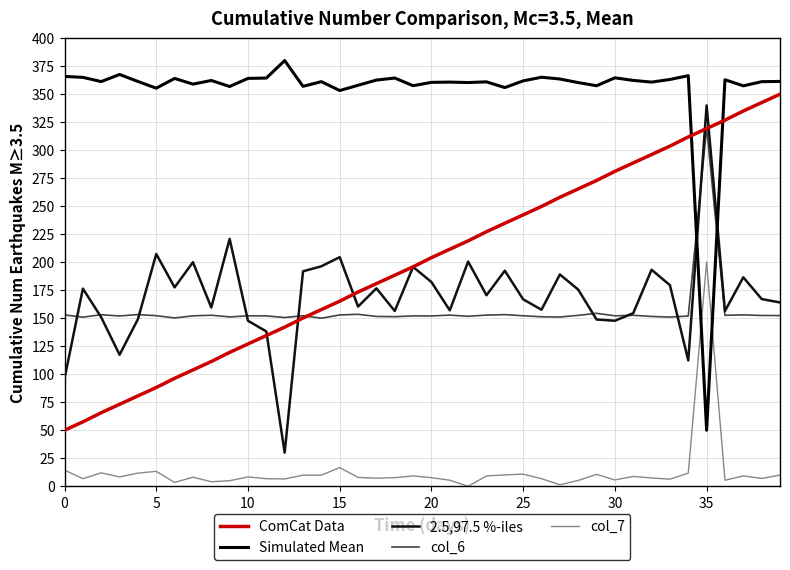

How many interior local valleys does the 2.5,97.5 %-iles series have?

12